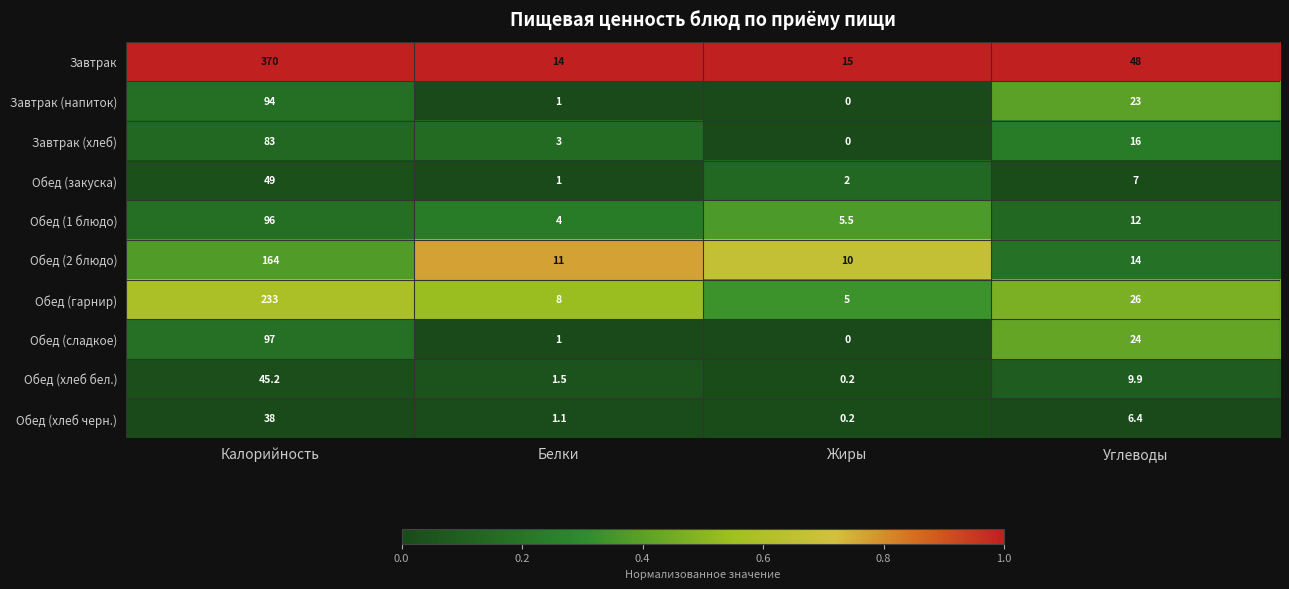

What is the greatest value displayed?

370.0